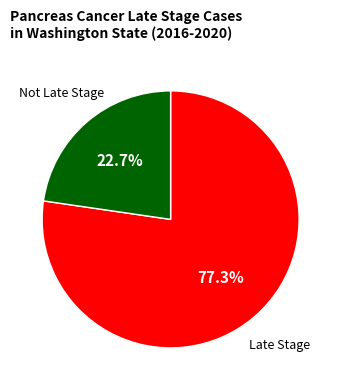

Does any single category account for the majority?

Yes